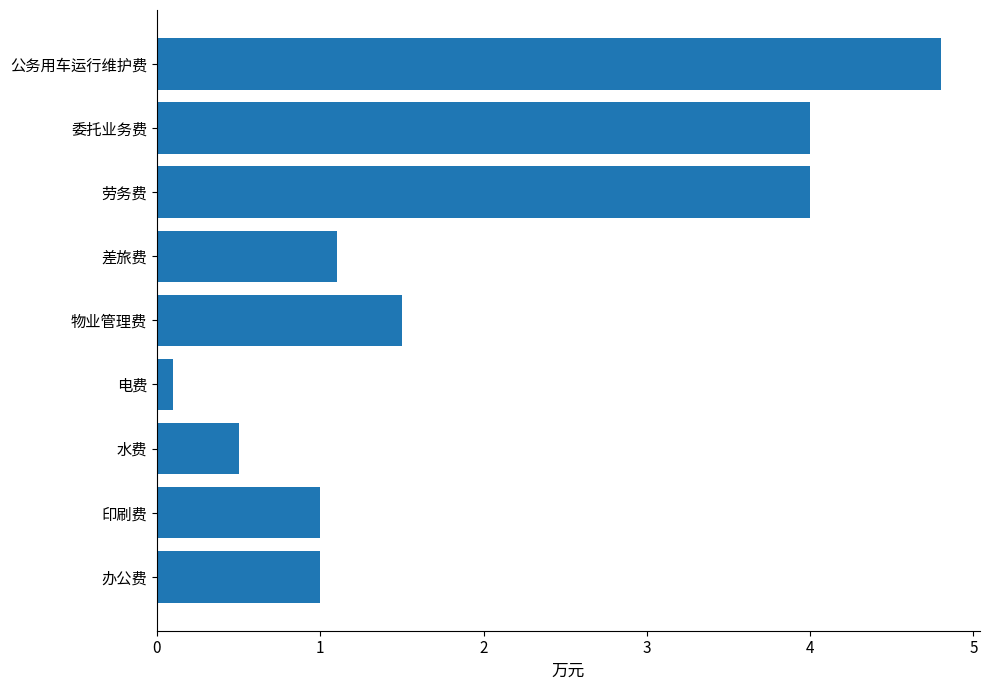

Where is the data nearest to the value 2?

物业管理费